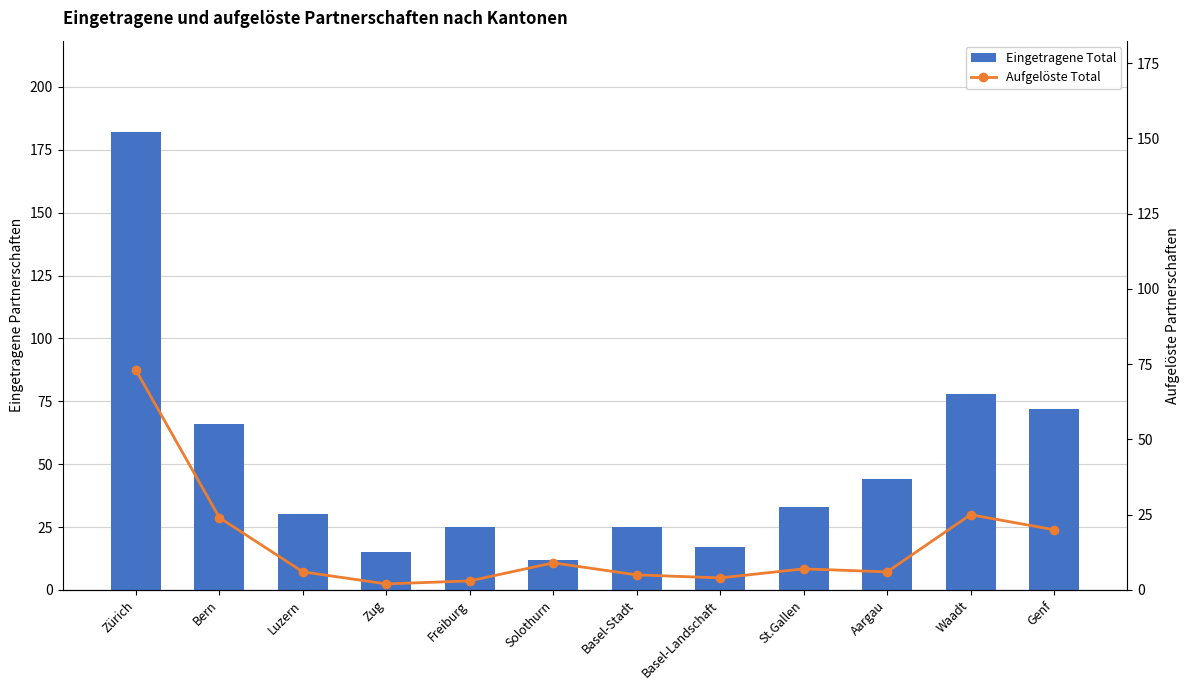

What is the sum of the Aufgelöste Total values at Basel-Landschaft and Solothurn?

13